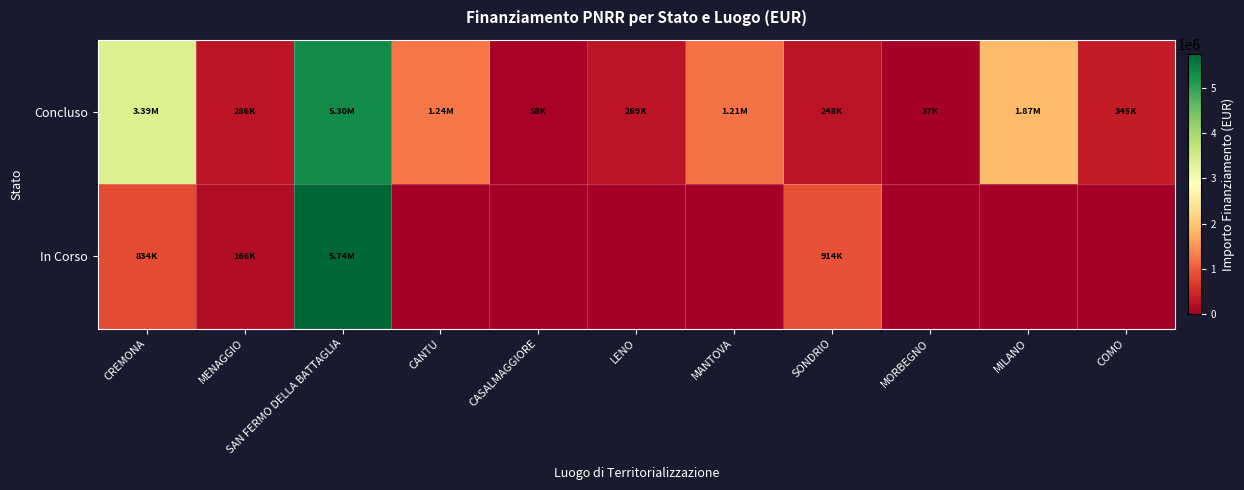

What is the spread (max minus min) of values at CANTU?

1242450.0